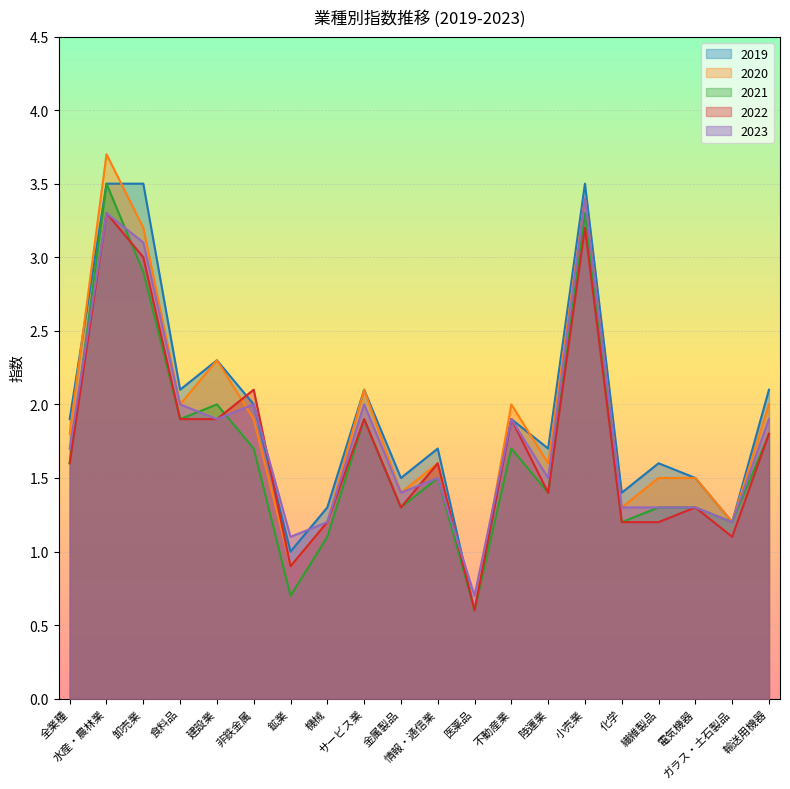

What is the difference between the maximum and minimum values in the 2023 series?

2.7